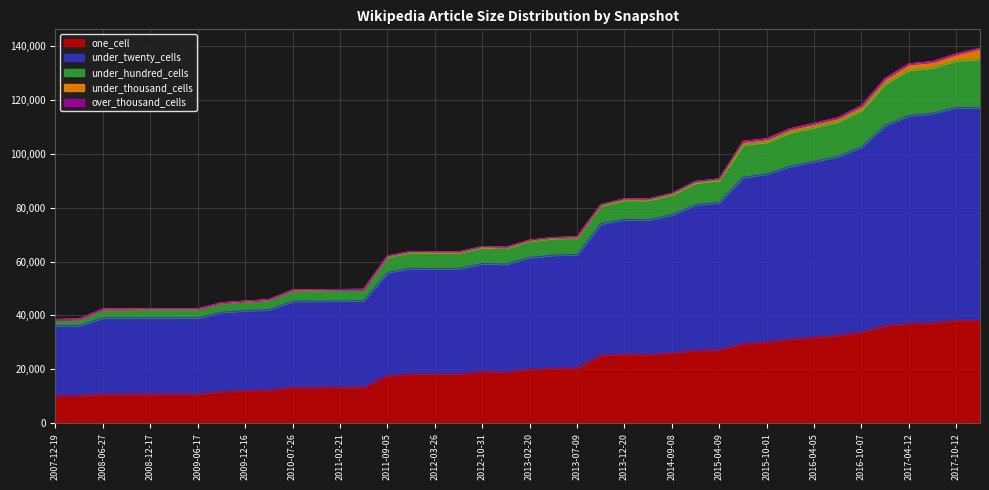

The one_cell series shows 45335 at 2016-10-07. True or false?

False